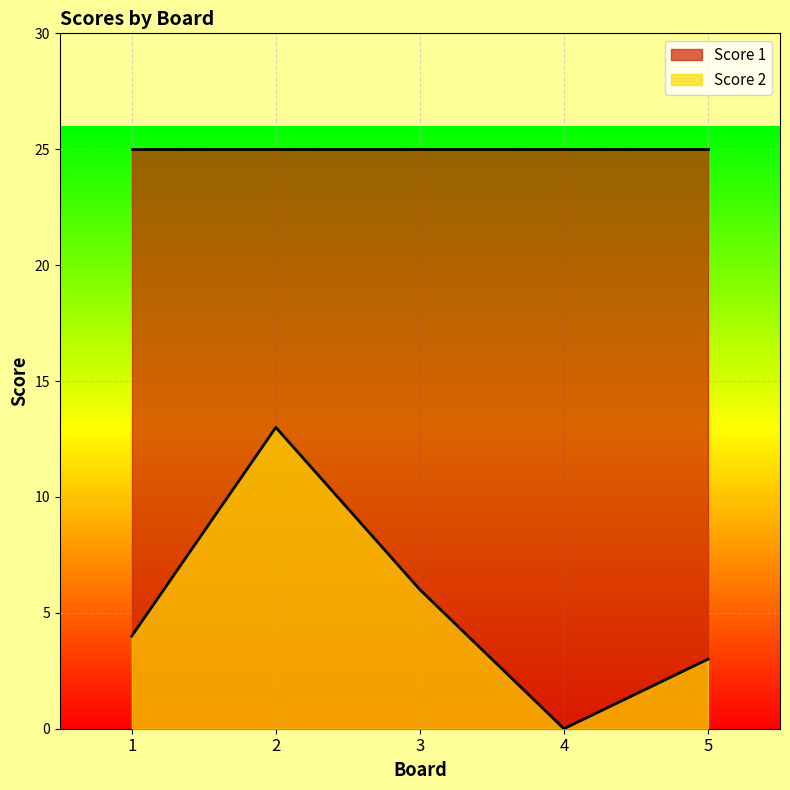

The chart shows a value of 6 at 3. True or false?

True